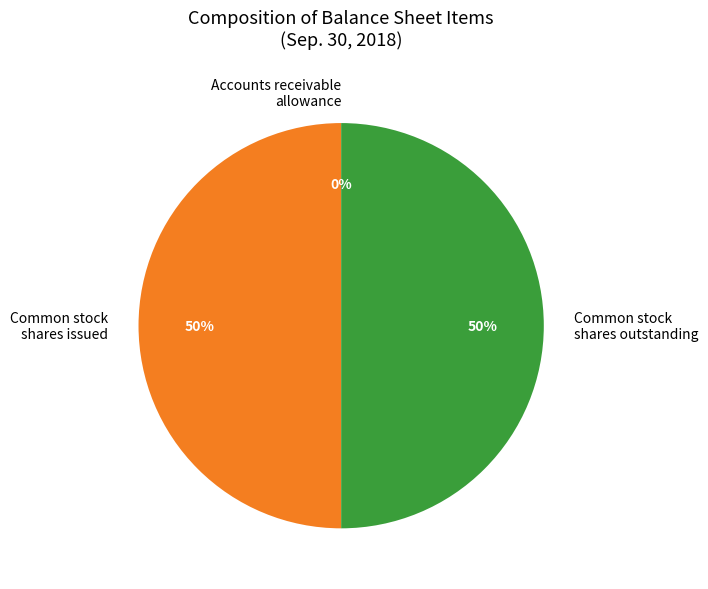

Is the sum of Common stock shares issued and Common stock shares outstanding greater than half?

Yes